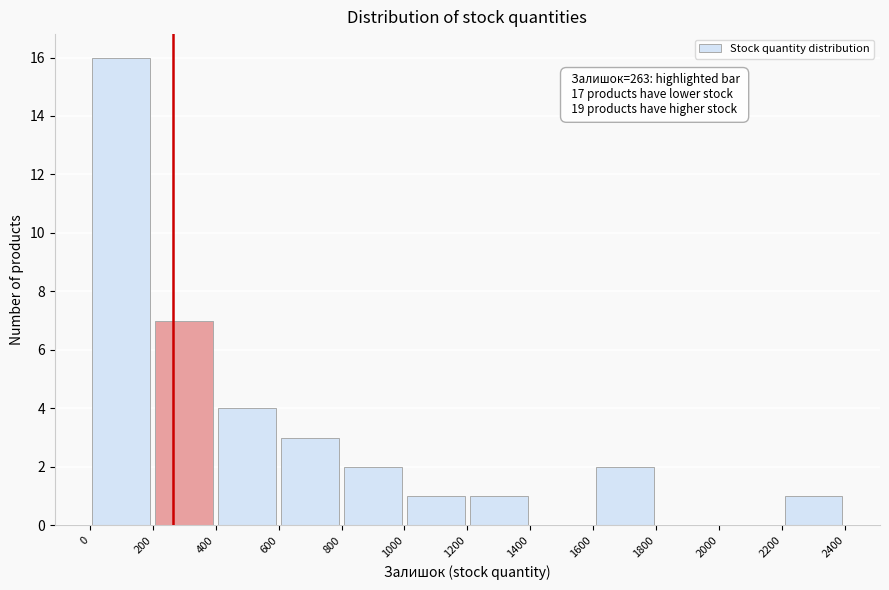

Which range on the x-axis has the tallest bar?

0 to 200